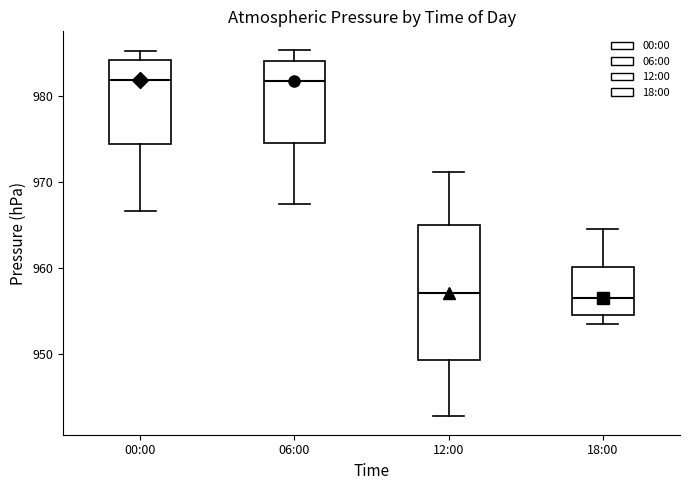

Which box is the tallest, from its lower edge to its upper edge?

12:00